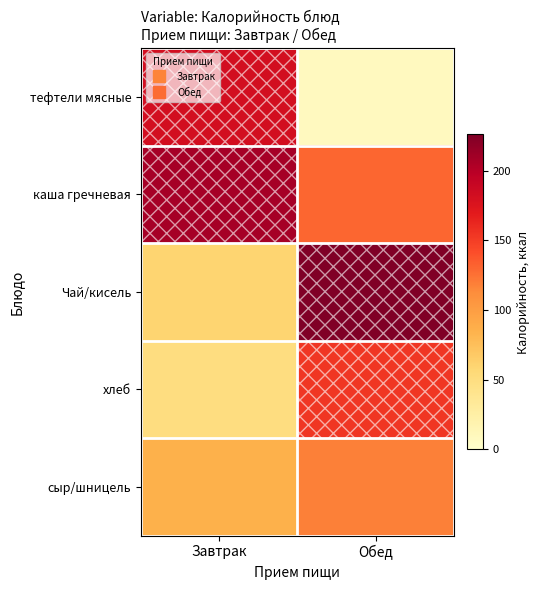

Between Завтрак and Обед, which is larger?

Завтрак